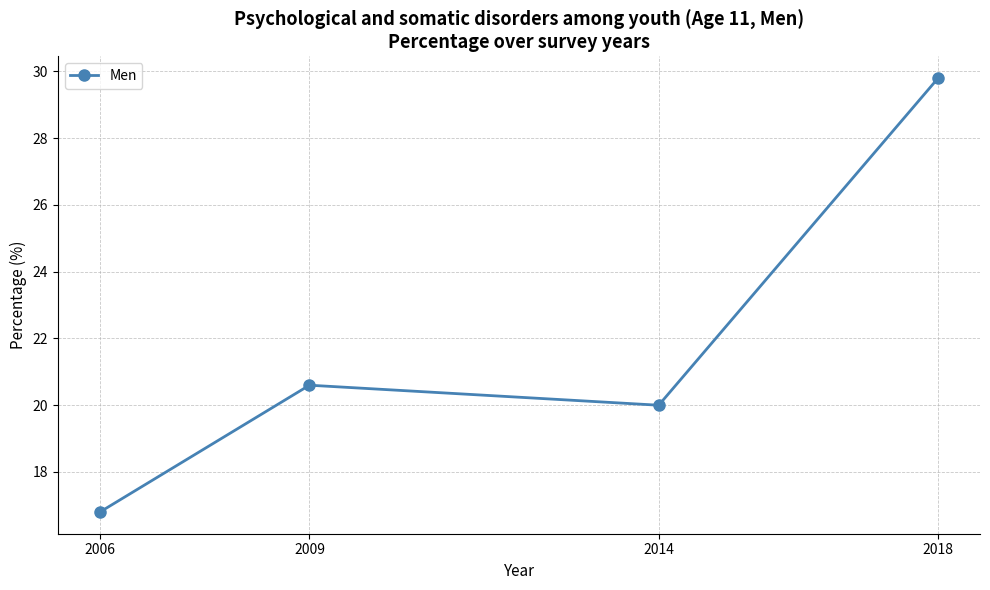

How many lines are shown in the chart?

1